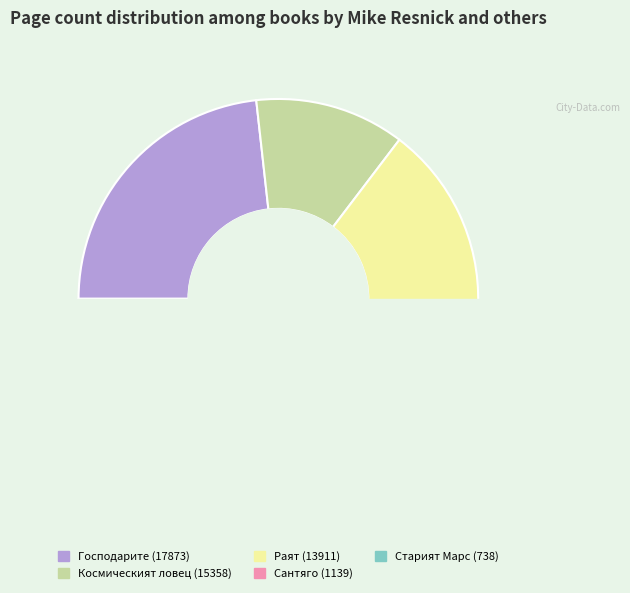

How many segments does this pie chart have?

5